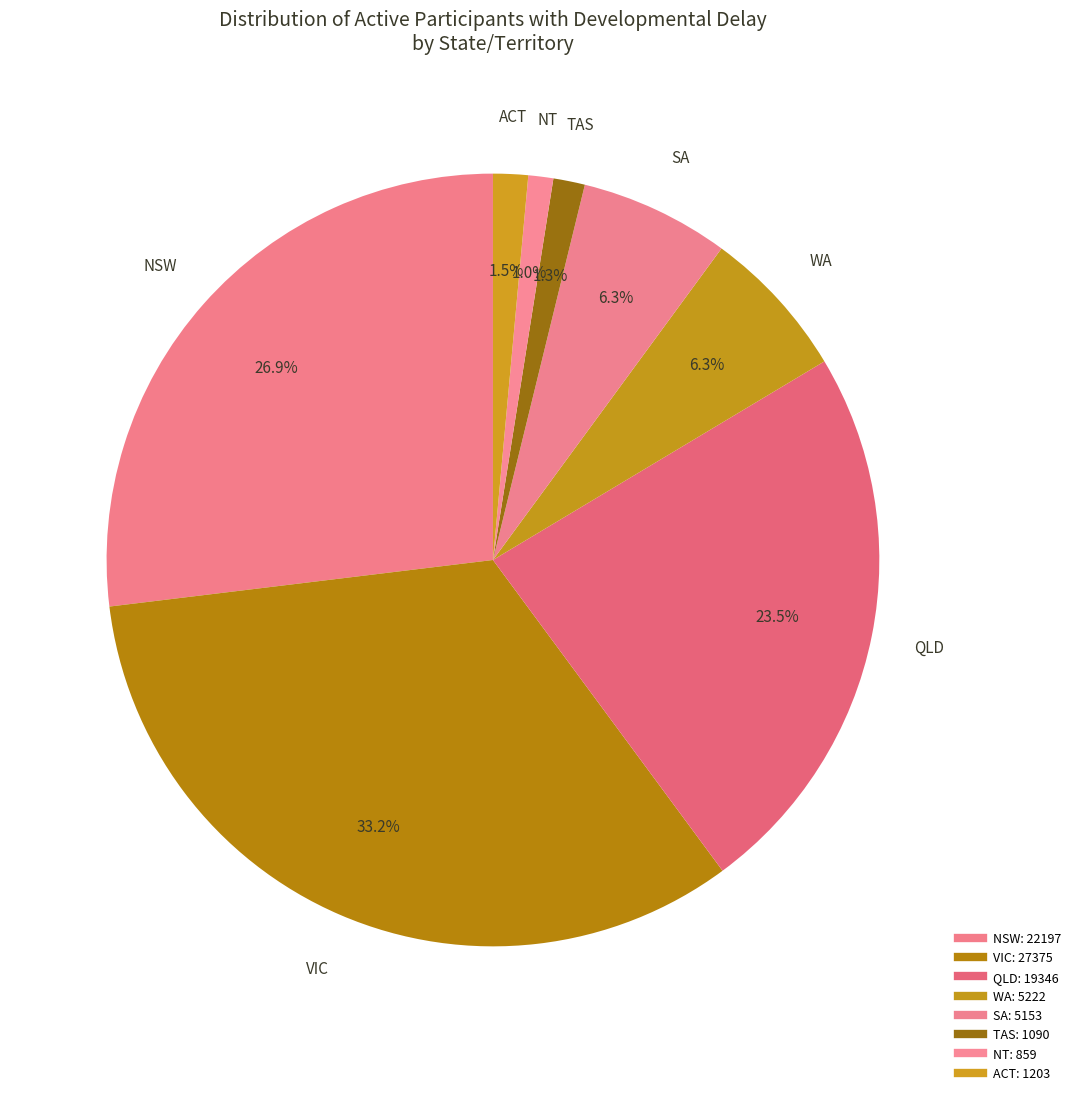

Which category has the smallest portion of the pie?

NT